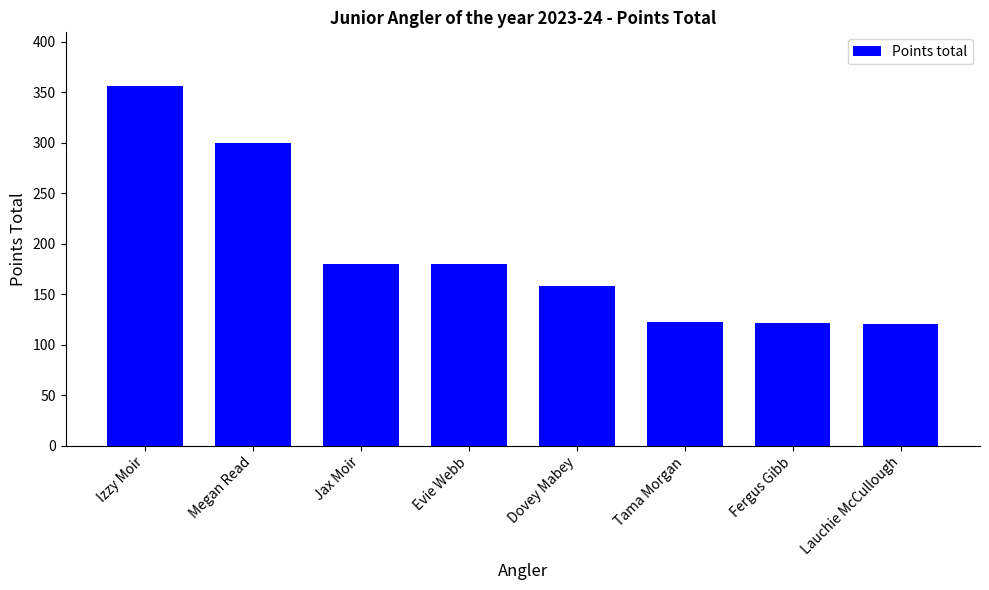

Are the bars horizontal?

No